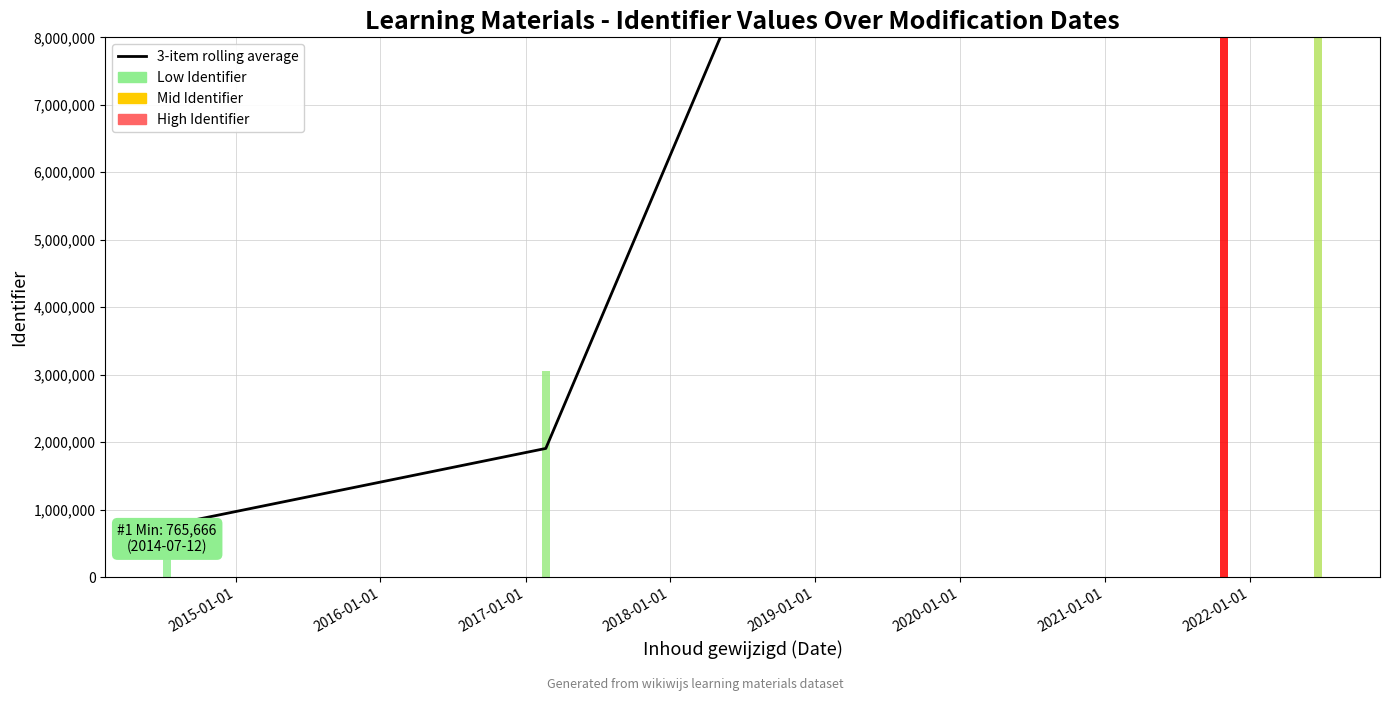

What is the greatest value displayed?

28235645.3